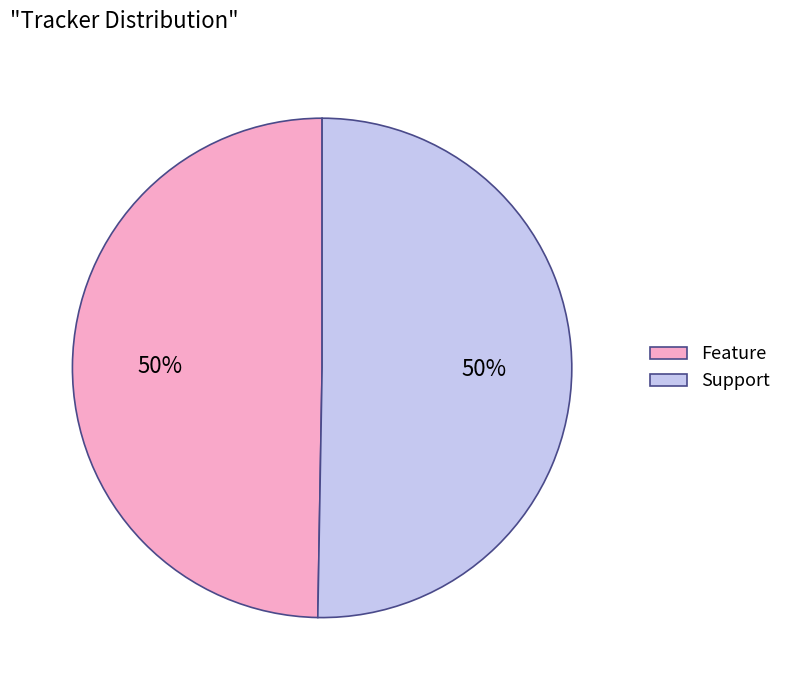

The Support slice represents 50% of the pie. True or false?

True